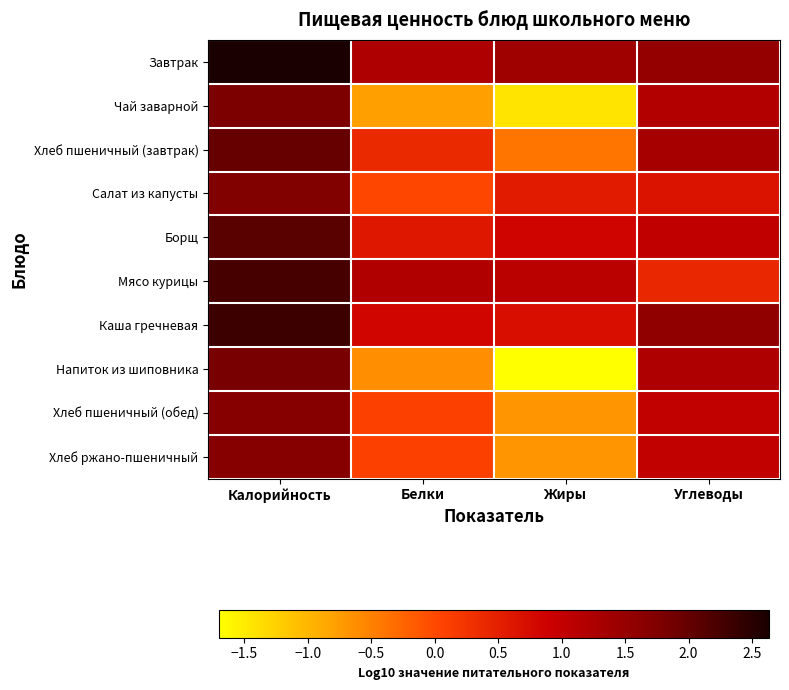

Reading left to right, list all the values displayed in this chart.

Завтрак: Калорийность=2.6	Белки=1.2	Жиры=1.4	Углеводы=1.5
Чай заварной: Калорийность=1.8	Белки=-0.8	Жиры=-1.4	Углеводы=1.2
Хлеб пшеничный (завтрак): Калорийность=2.0	Белки=0.4	Жиры=-0.4	Углеводы=1.3
Салат из капусты: Калорийность=1.7	Белки=0.0	Жиры=0.6	Углеводы=0.7
Борщ: Калорийность=2.1	Белки=0.6	Жиры=0.8	Углеводы=1.0
Мясо курицы: Калорийность=2.3	Белки=1.2	Жиры=1.1	Углеводы=0.4
Каша гречневая: Калорийность=2.3	Белки=0.8	Жиры=0.7	Углеводы=1.6
Напиток из шиповника: Калорийность=1.8	Белки=-0.6	Жиры=-1.7	Углеводы=1.2
Хлеб пшеничный (обед): Калорийность=1.7	Белки=0.1	Жиры=-0.7	Углеводы=1.0
Хлеб ржано-пшеничный: Калорийность=1.7	Белки=0.1	Жиры=-0.7	Углеводы=1.0